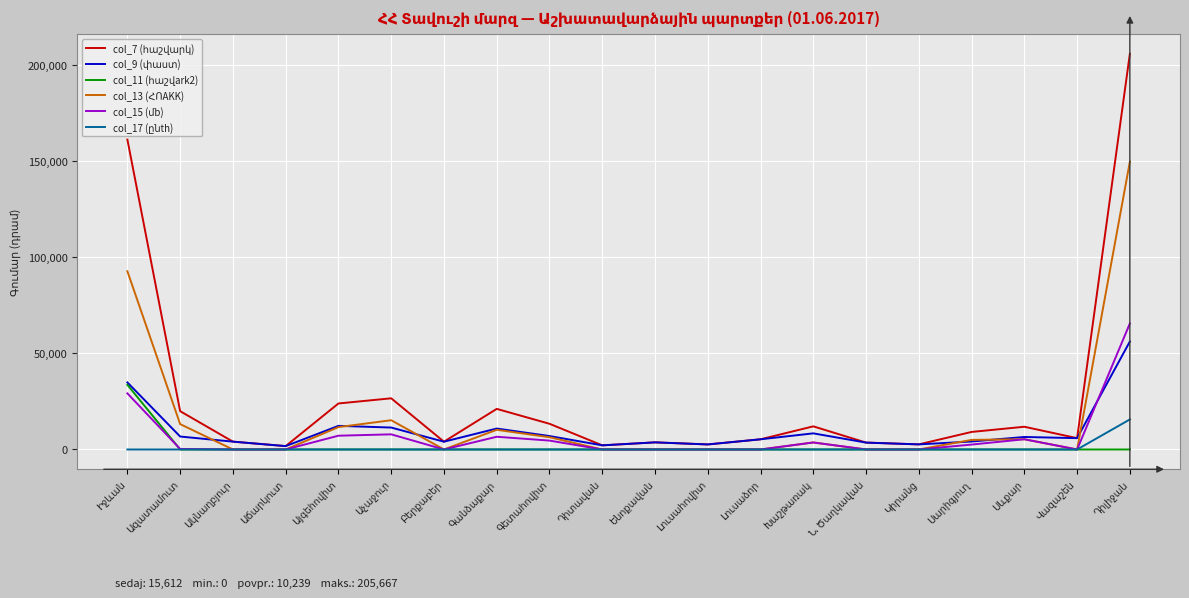

Does the chart have visible grid lines?

Yes